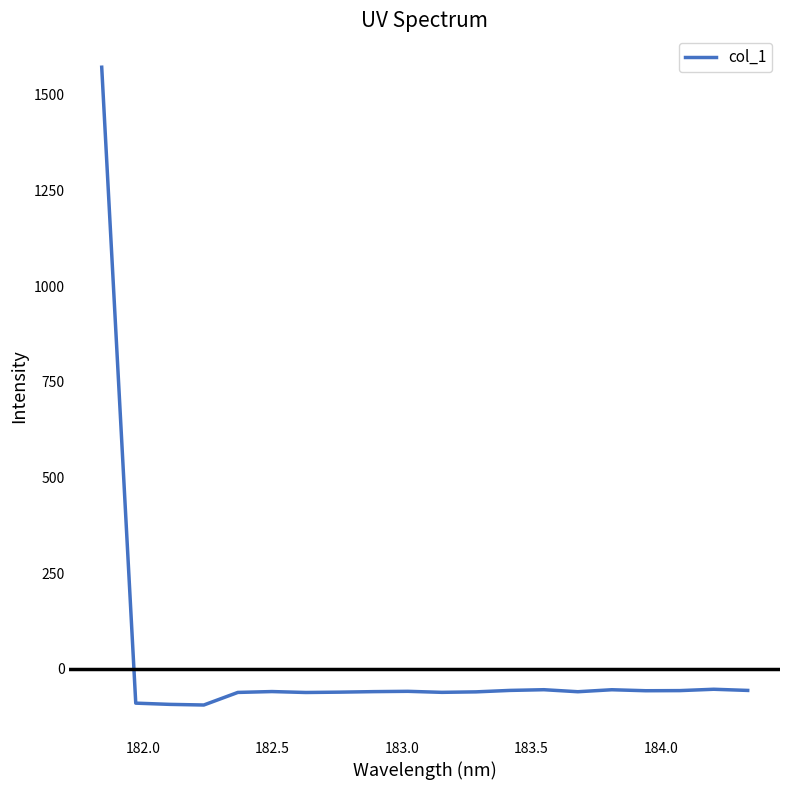

What is the maximum value shown in the chart?

1572.0